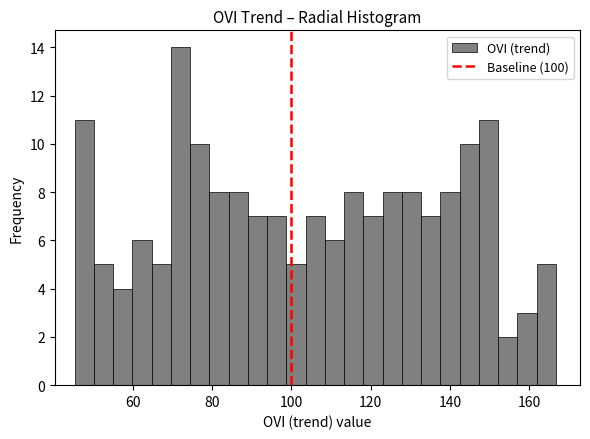

Around what value on the x-axis is the tallest bar? Give the approximate position of its centre, as read against the axis.

72